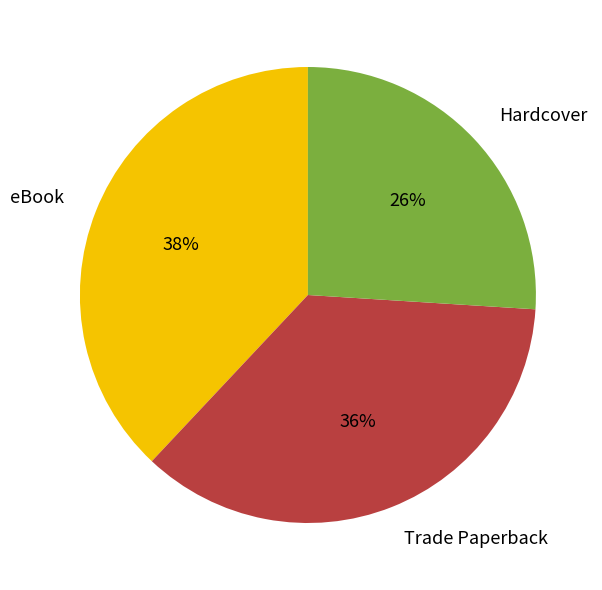

How many slices are in this pie chart?

3